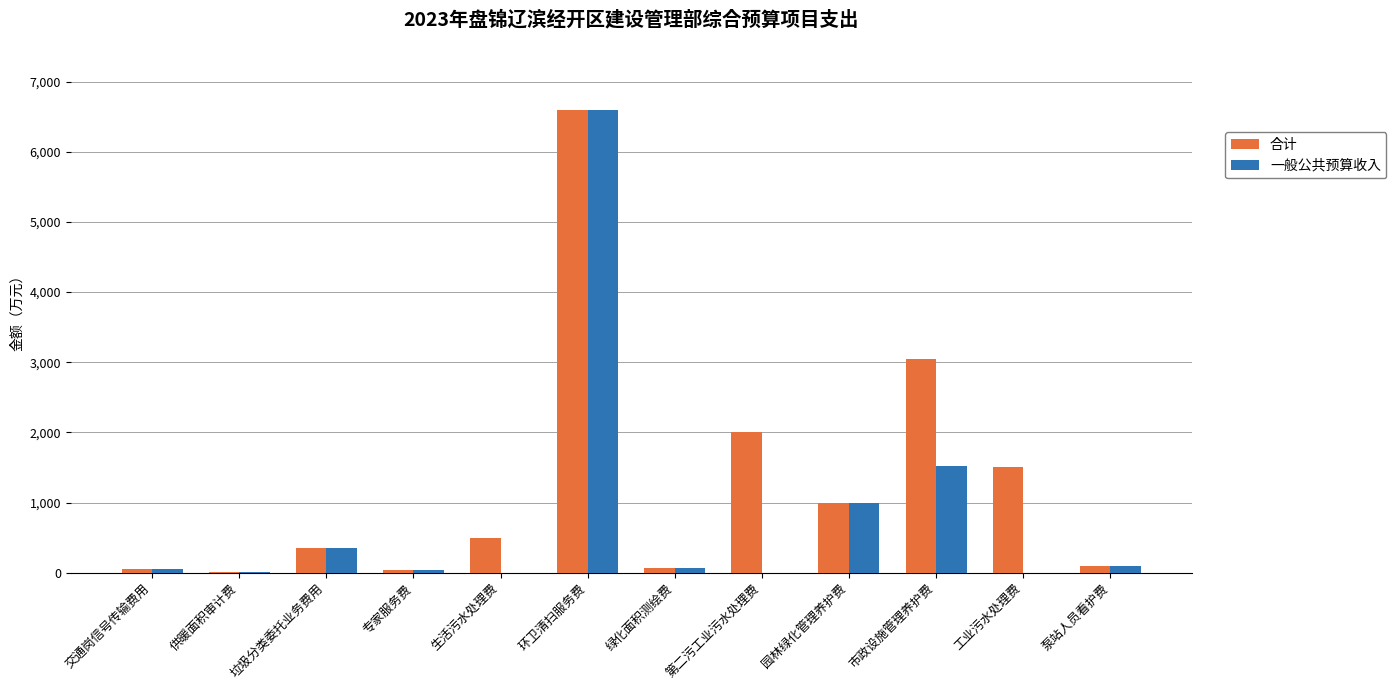

What are all the series names shown in the legend?

合计, 一般公共预算收入